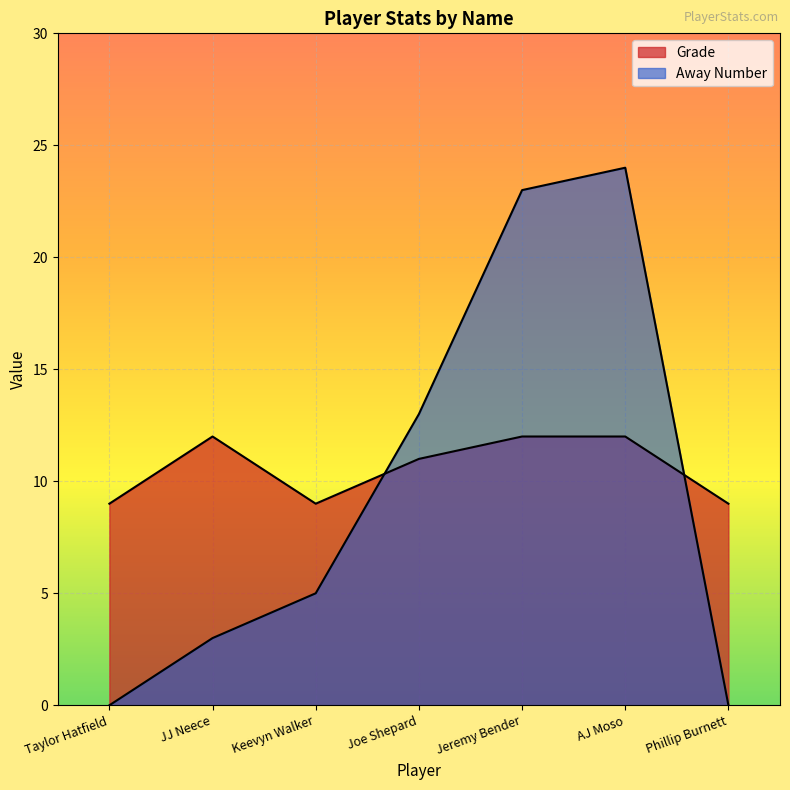

At which label is Away Number closest to 12?

Joe Shepard